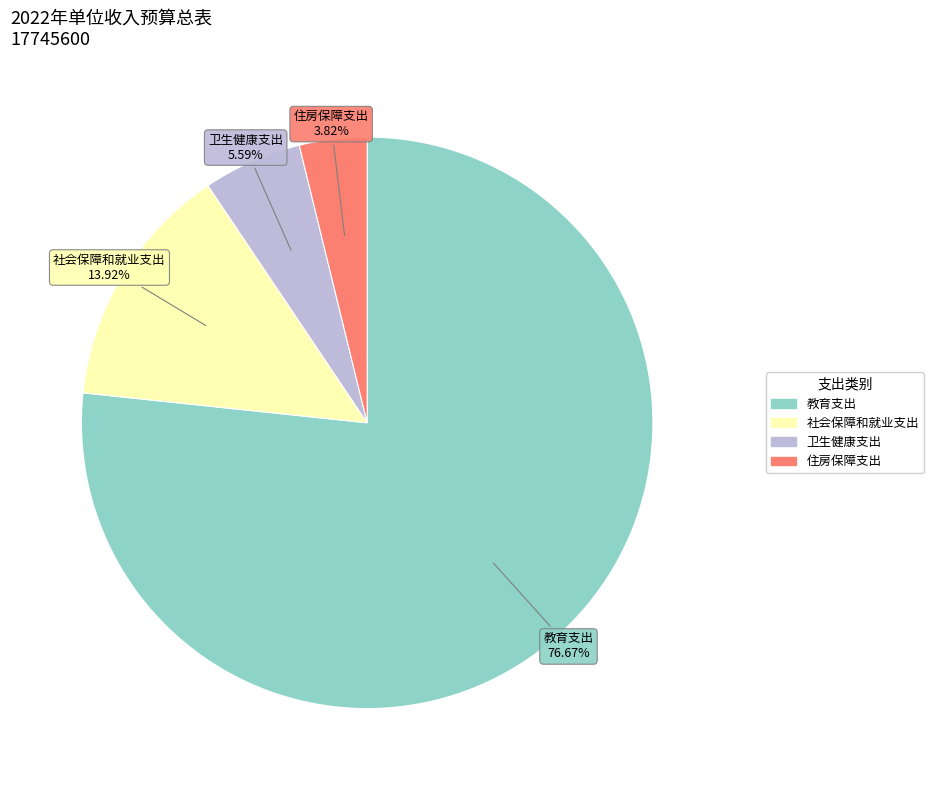

What is the smallest slice in the pie chart?

住房保障支出